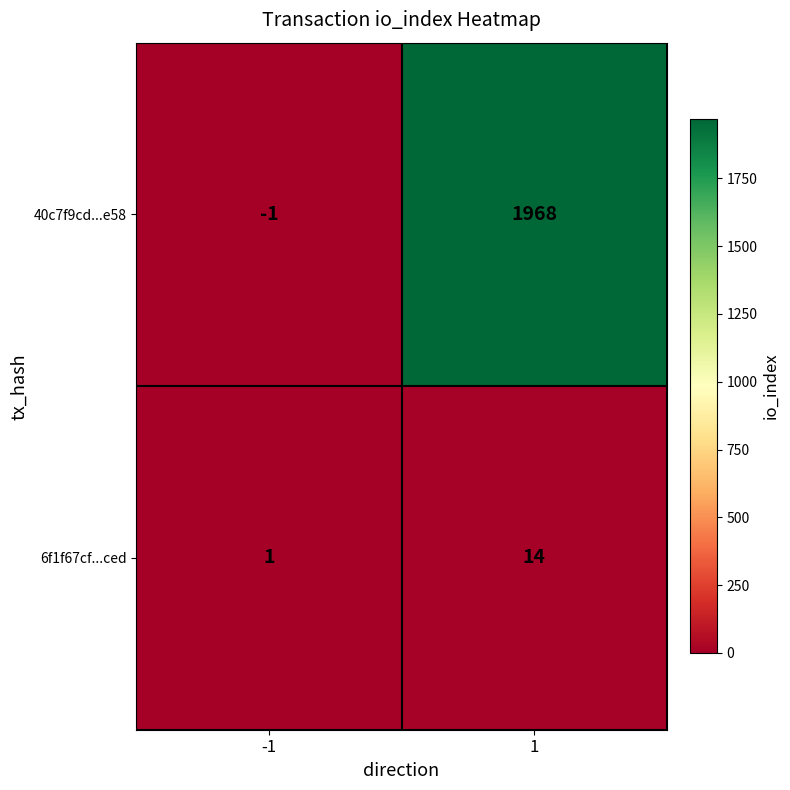

Is it true that 40c7f9cd...e58 equals 2873 at 1?

False